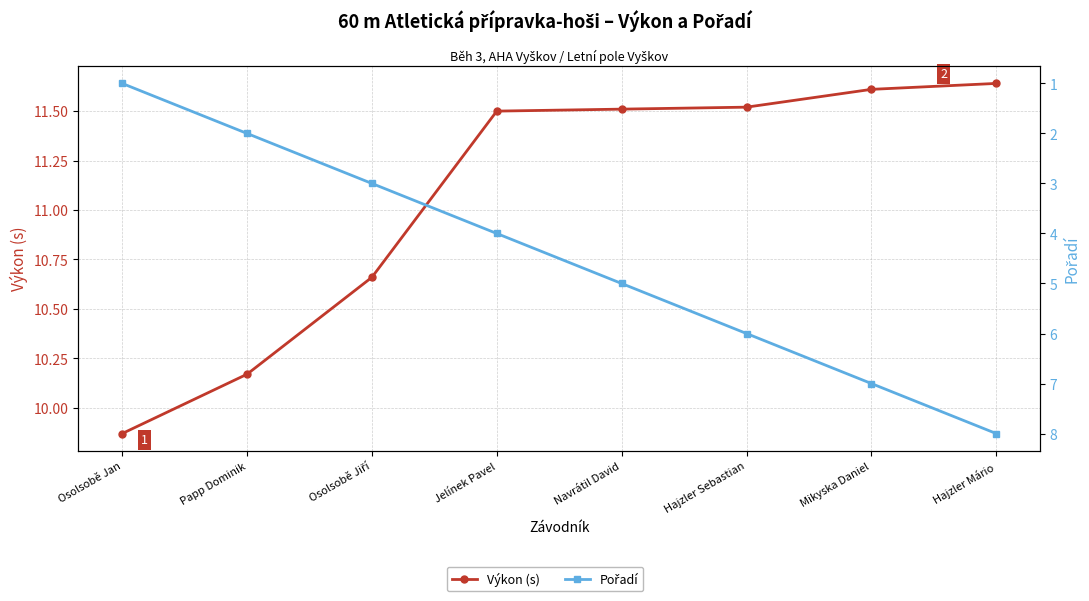

At which label is Výkon (s) closest to 10?

Osolsobě Jan